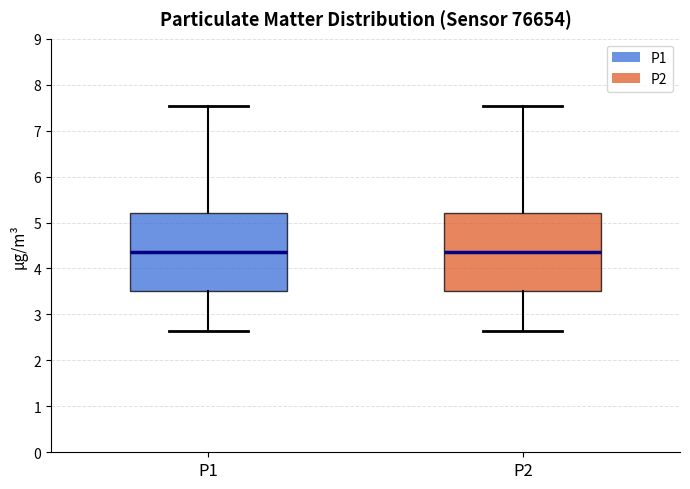

Where does the median line of the box for P2 sit on the y-axis? The values are not printed on the chart, so give them approximately, as read against the axis.

4.4